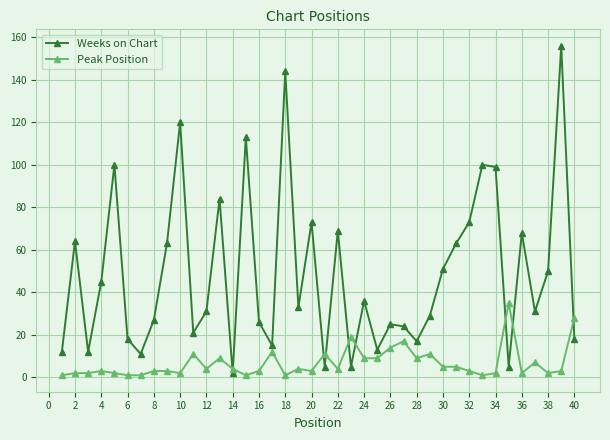

What is the difference between the second highest and second lowest values in the Weeks on Chart series?

139